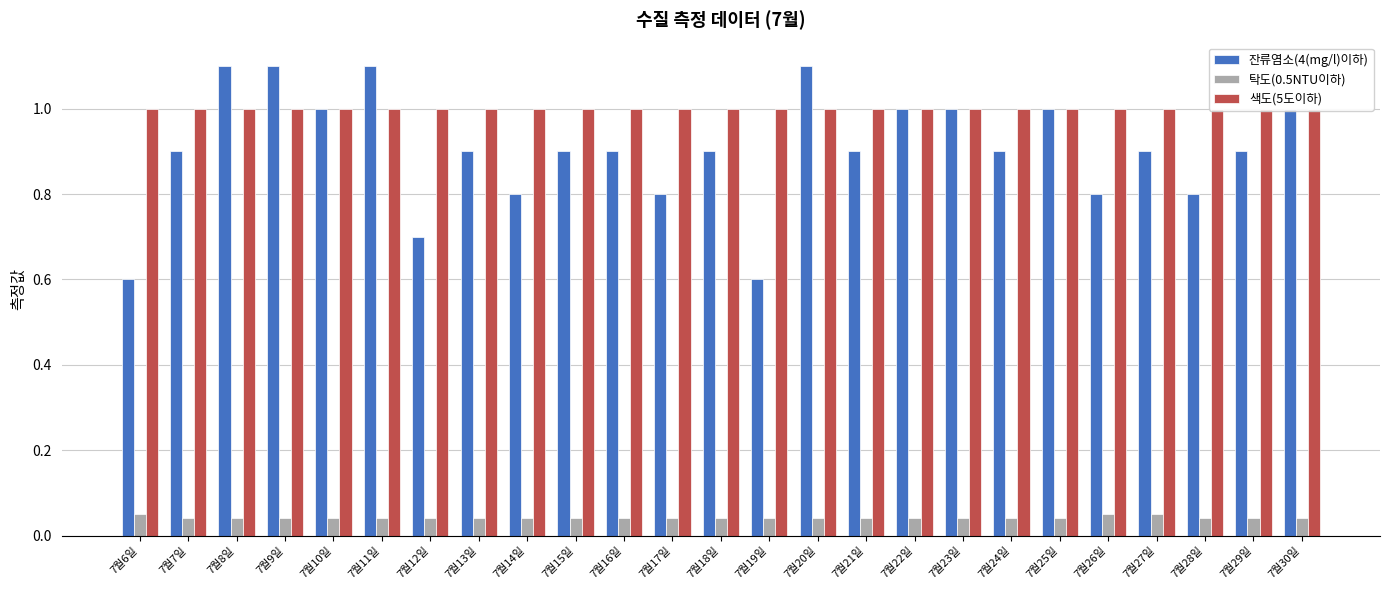

True or false: 잔류염소(4(mg/l)이하) has a value of 0.8 at 7월28일.

True